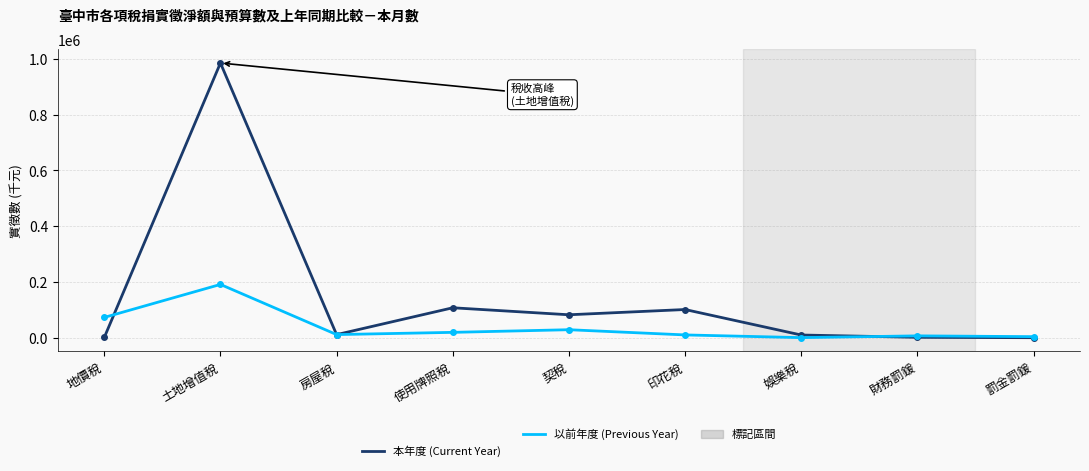

Where is the first local maximum for 以前年度 (Previous Year)?

土地增值稅